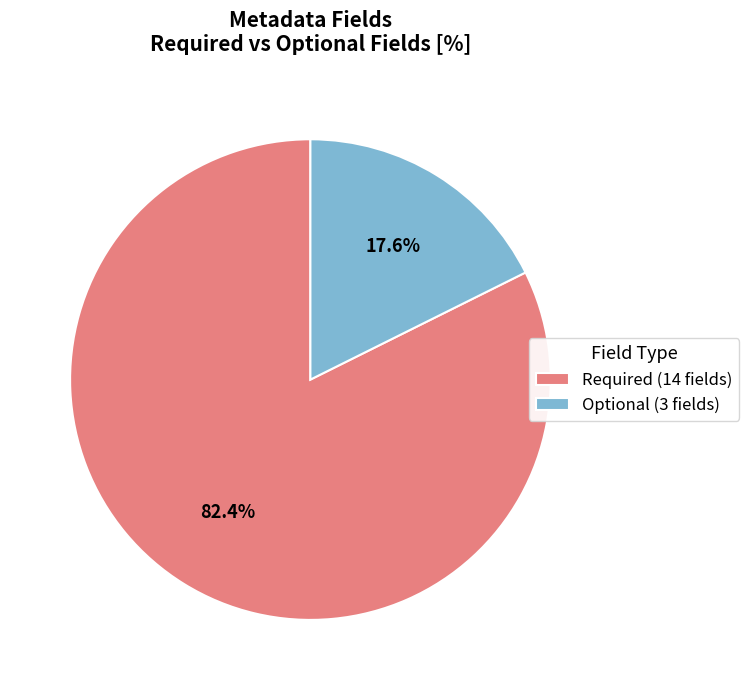

Does Optional (3 fields) represent more than half of the total?

No